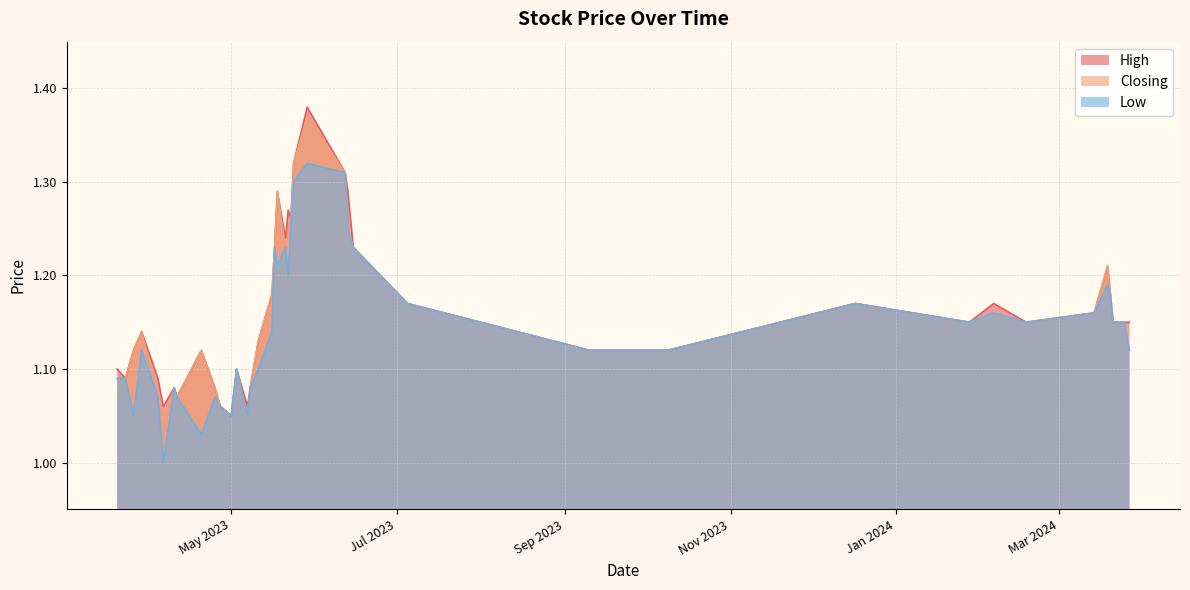

How many interior local peaks does the Closing series have?

9